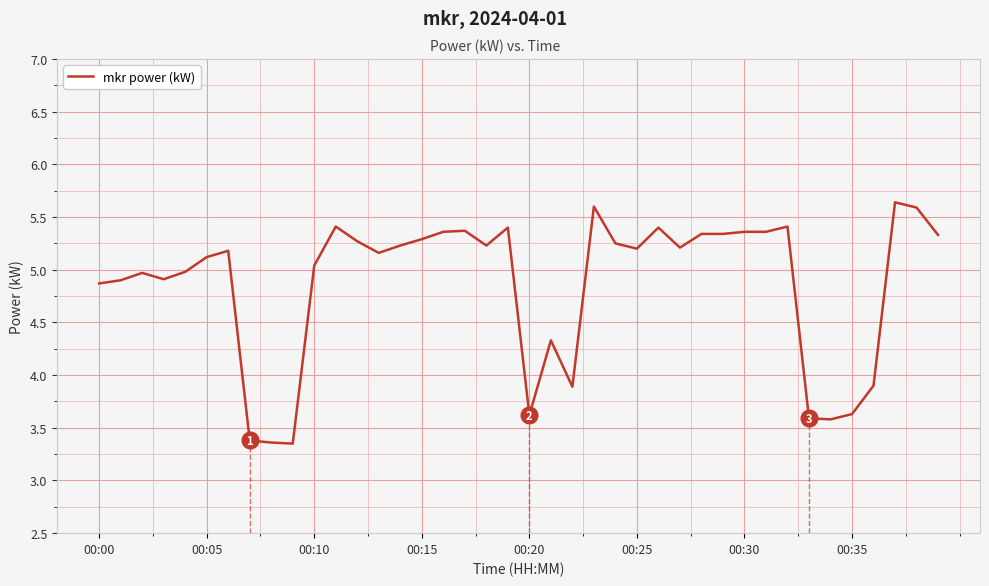

True or false: mkr power (kW) has a value of 4.9 at 00:00.

True